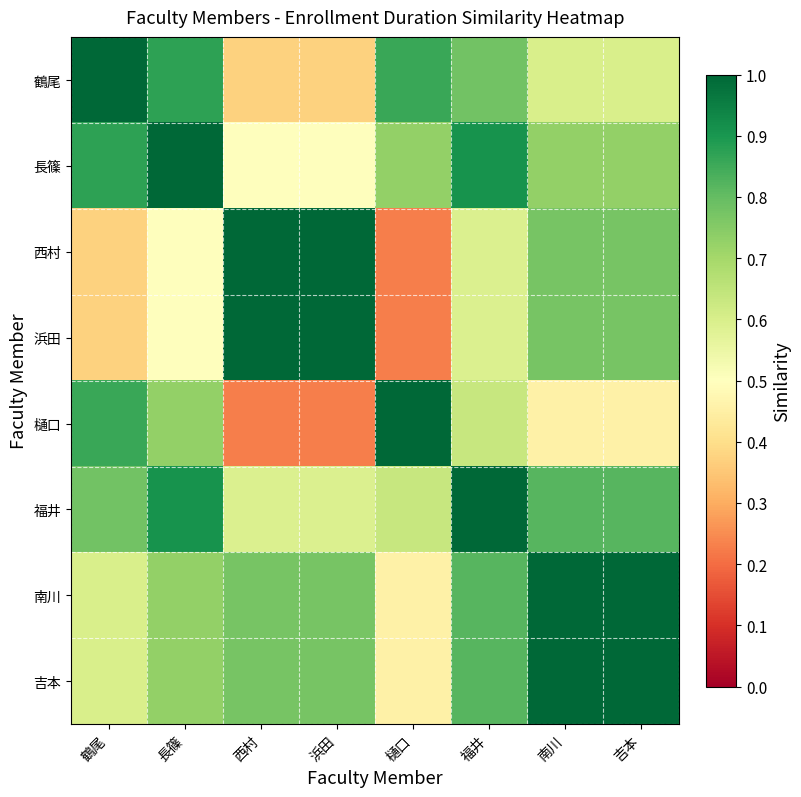

Rank the series by their maximum value, from highest to lowest.

鶴尾, 長篠, 西村, 浜田, 樋口, 福井, 南川, 吉本